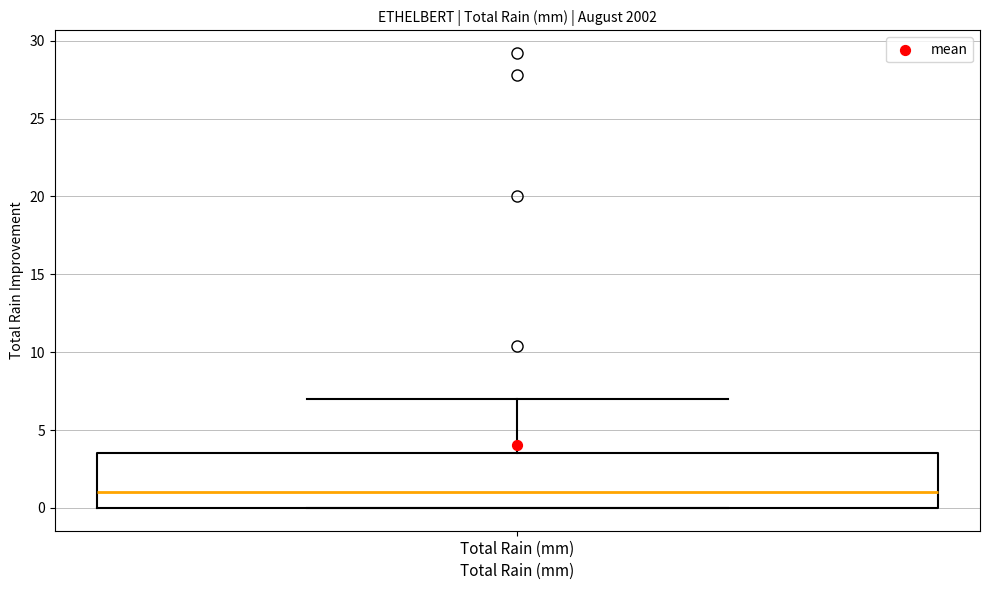

Transcribe this box plot: give where the median line is, the range the box spans, and where the two whiskers end, as read against the y-axis. The values are not printed on the chart, so give them approximately, as read against the axis.

median 1.0, box 0.0 to 3.5, whiskers 0.0 to 7.0